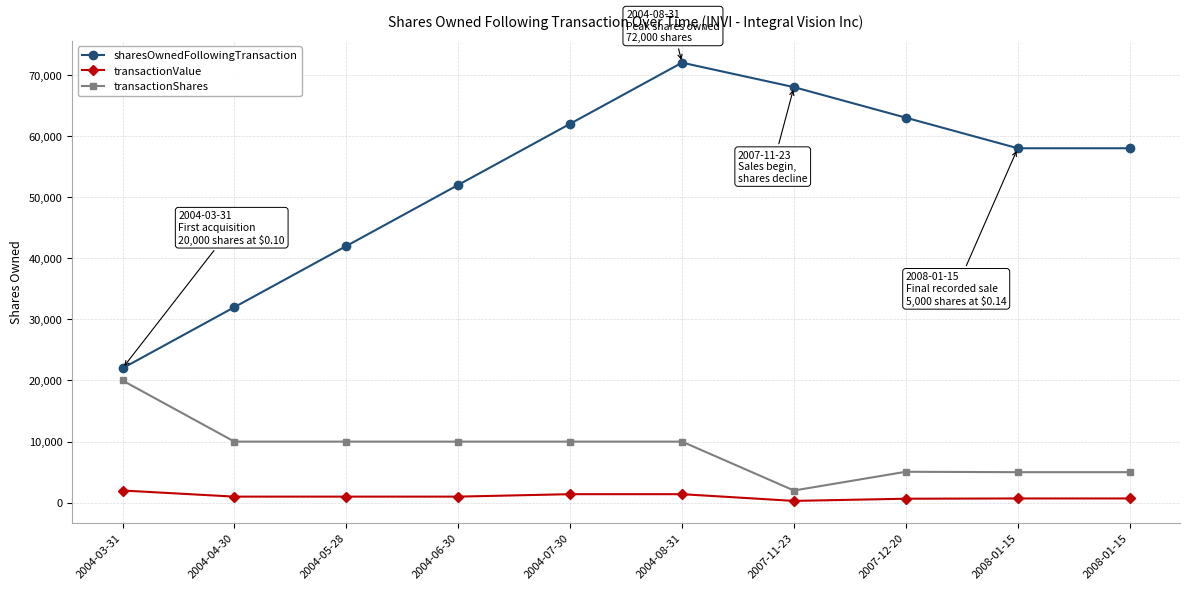

How many lines are shown in the chart?

3